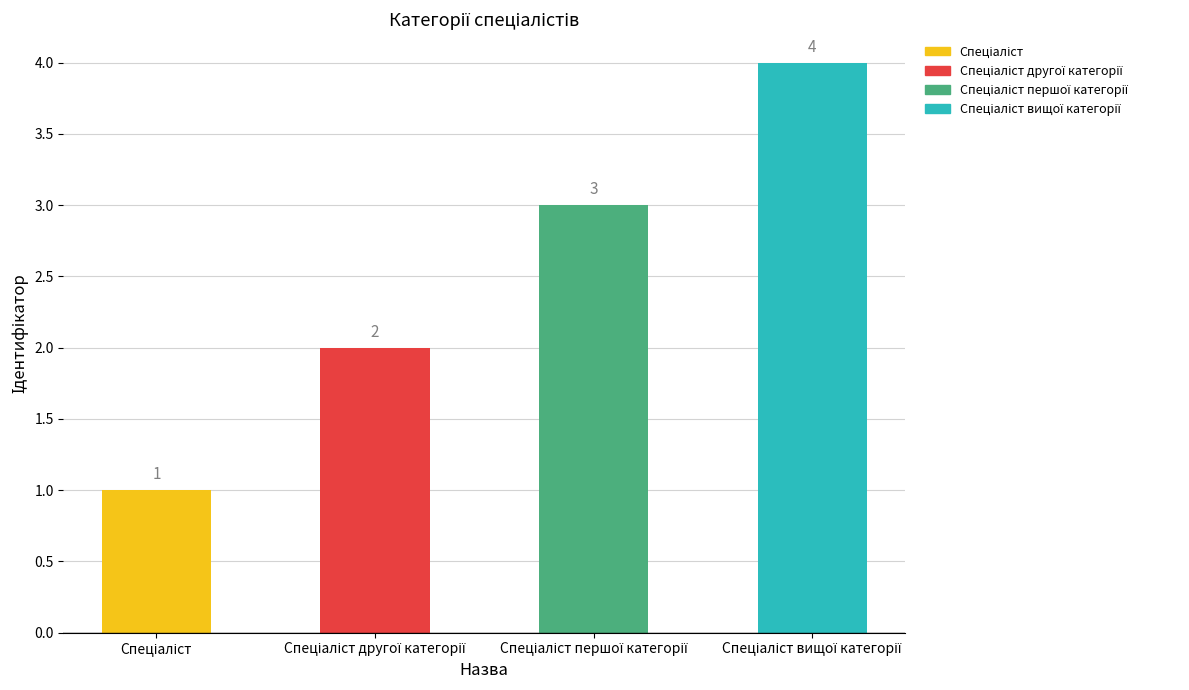

Reading right to left, list all the values displayed in this chart.

4	3	2	1